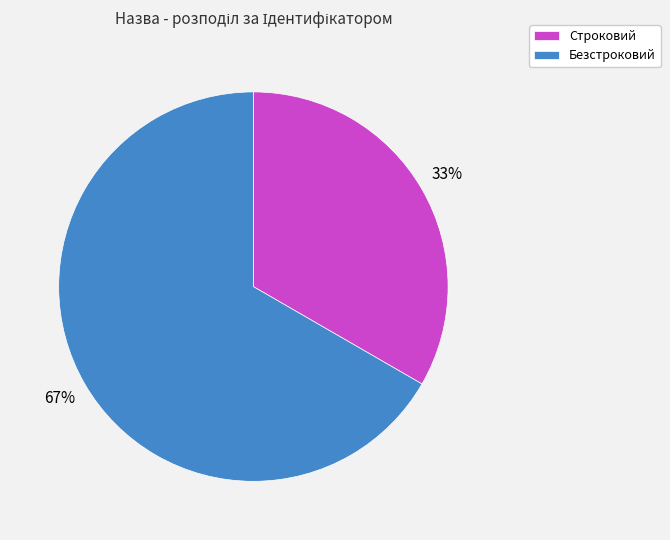

Count the number of slices in the pie.

2